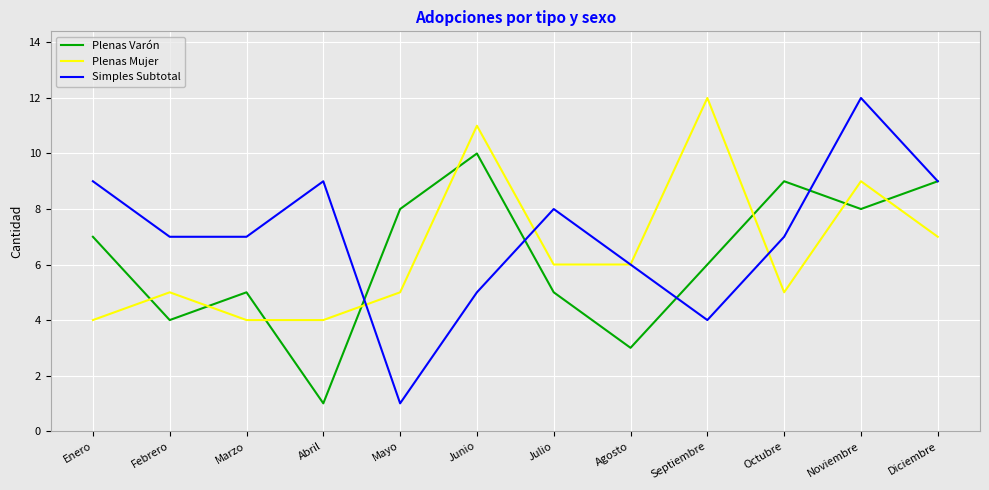

Reading left to right, what are all the values shown in this chart?

Plenas Varón: 7	4	5	1	8	10	5	3	6	9	8	9
Plenas Mujer: 4	5	4	4	5	11	6	6	12	5	9	7
Simples Subtotal: 9	7	7	9	1	5	8	6	4	7	12	9